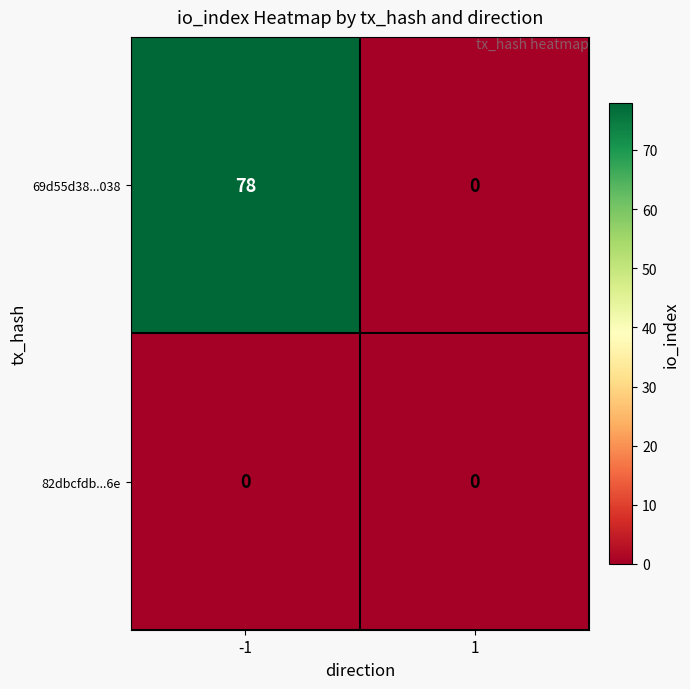

What value does the 69d55d38...038 series have at -1, to the nearest 5?

80